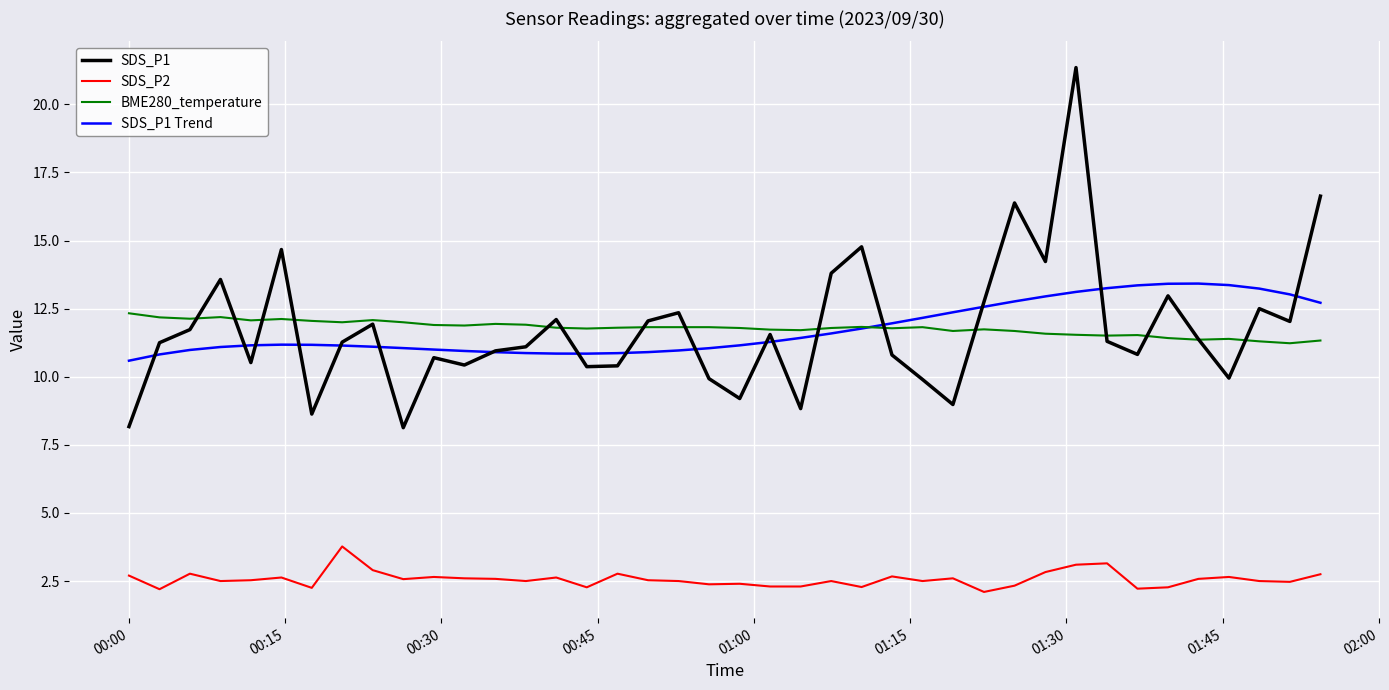

True or false: BME280_temperature and SDS_P2 cross at least once.

False